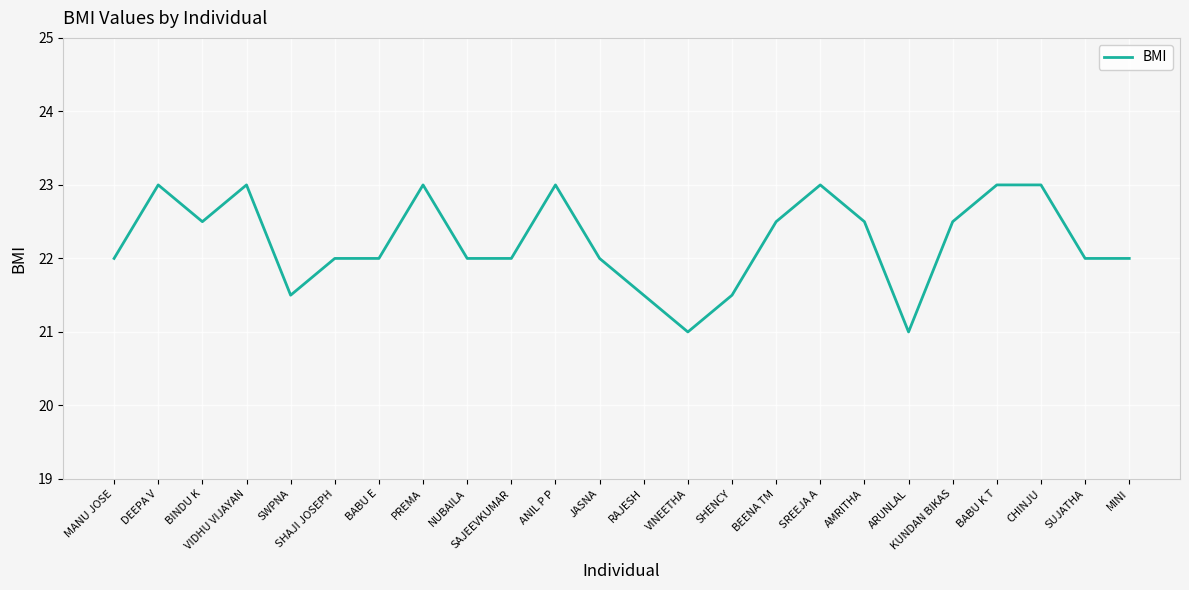

Reading left to right, transcribe all the data shown in this chart.

MANU JOSE=22.0	DEEPA V=23.0	BINDU K=22.5	VIDHU VIJAYAN=23.0	SWPNA=21.5	SHAJI JOSEPH=22.0	BABU E=22.0	PREMA=23.0	NUBAILA=22.0	SAJEEVKUMAR=22.0	ANIL P P=23.0	JASNA=22.0	RAJESH=21.5	VINEETHA=21.0	SHENCY=21.5	BEENA TM=22.5	SREEJA A=23.0	AMRITHA=22.5	ARUNLAL=21.0	KUNDAN BIKAS=22.5	BABU K T=23.0	CHINJU=23.0	SUJATHA=22.0	MINI=22.0